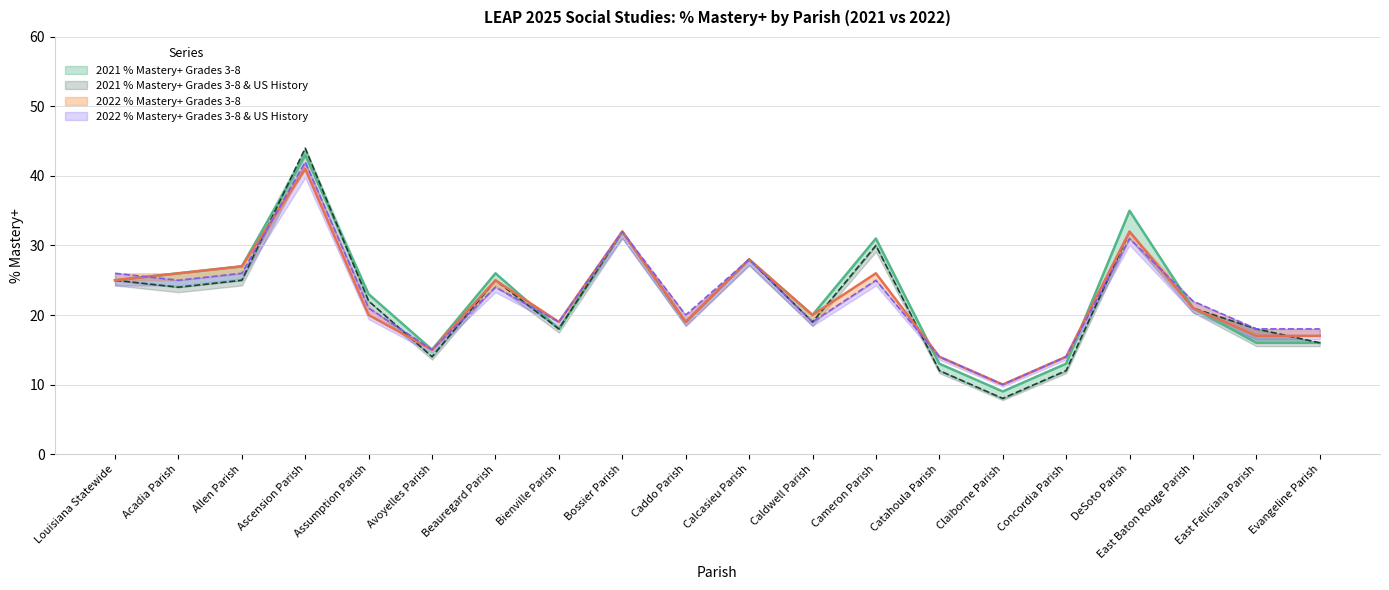

At how many categories does at least one series exceed 16?

16